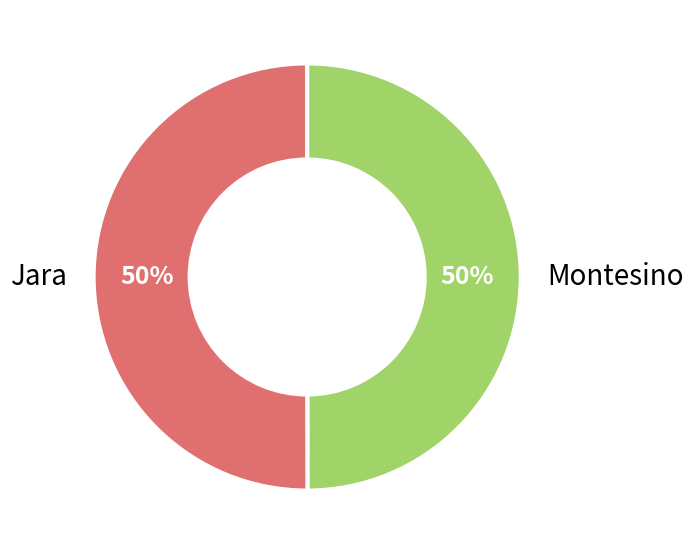

To the nearest percent, what is the average slice percentage?

50%